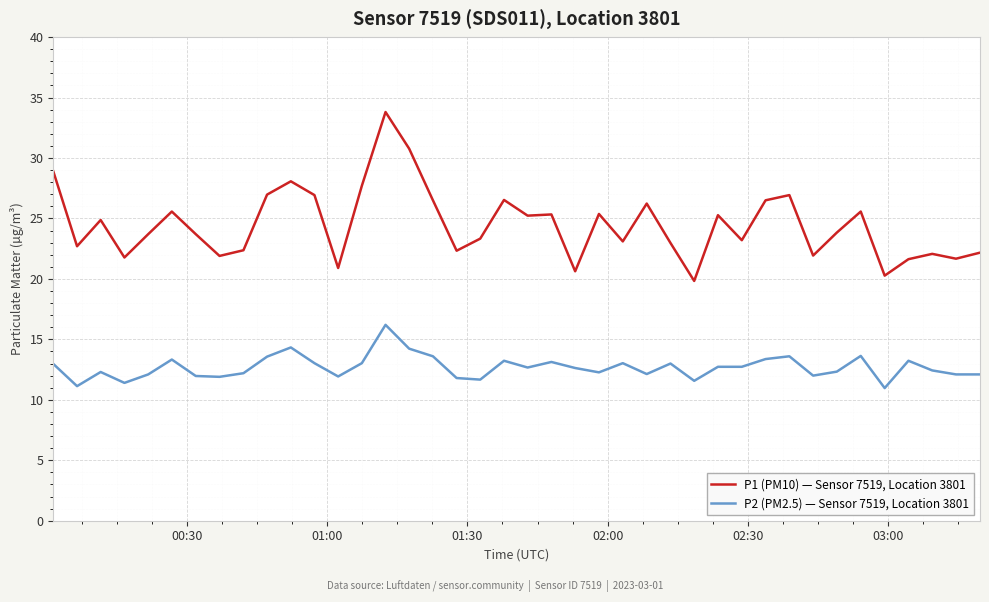

Which series has the widest spread of values?

P1 (PM10) — Sensor 7519, Location 3801